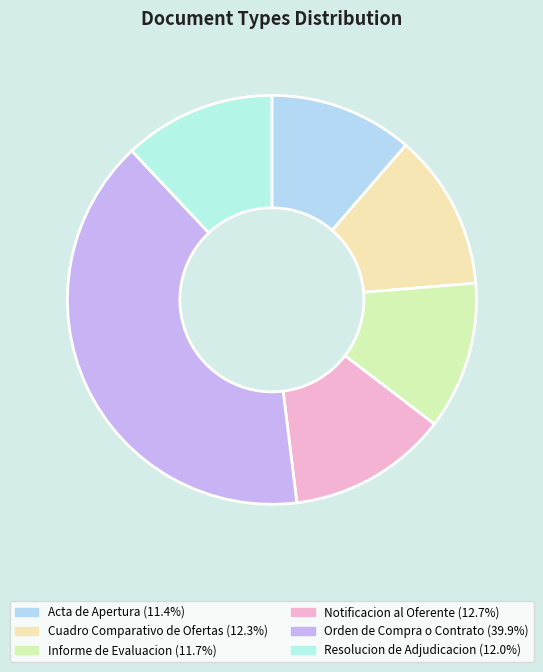

Rank the categories by value from lowest to highest.

Acta de Apertura, Informe de Evaluacion, Resolucion de Adjudicacion, Cuadro Comparativo de Ofertas, Notificacion al Oferente, Orden de Compra o Contrato